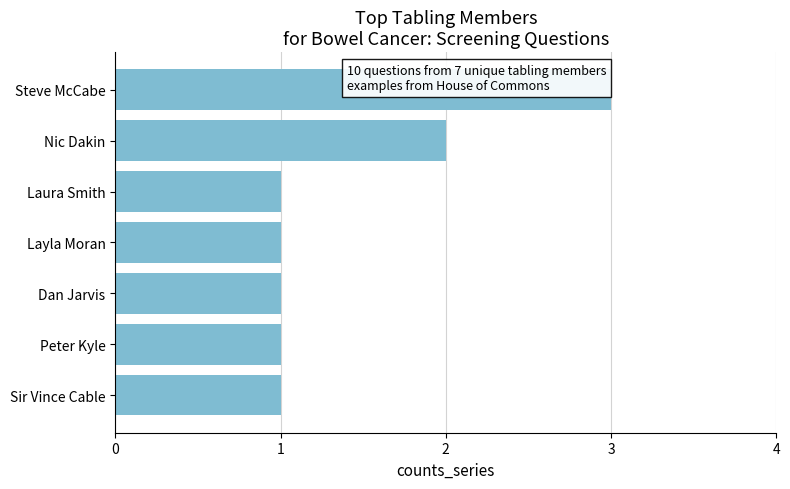

Count the number of data series in this chart.

1